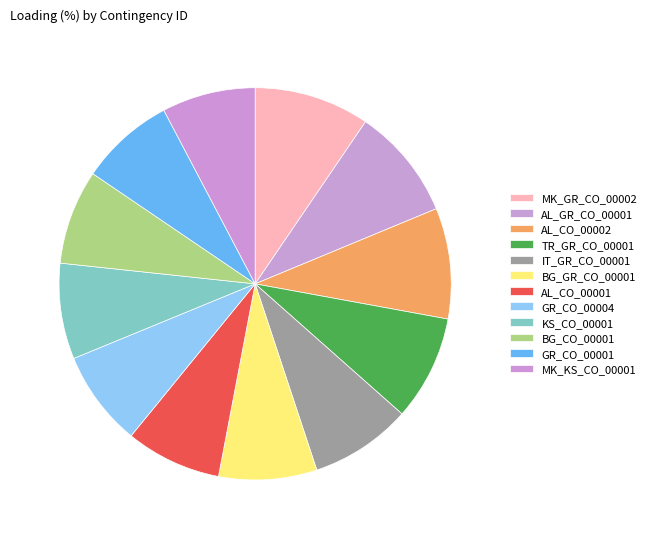

How many segments does this pie chart have?

12